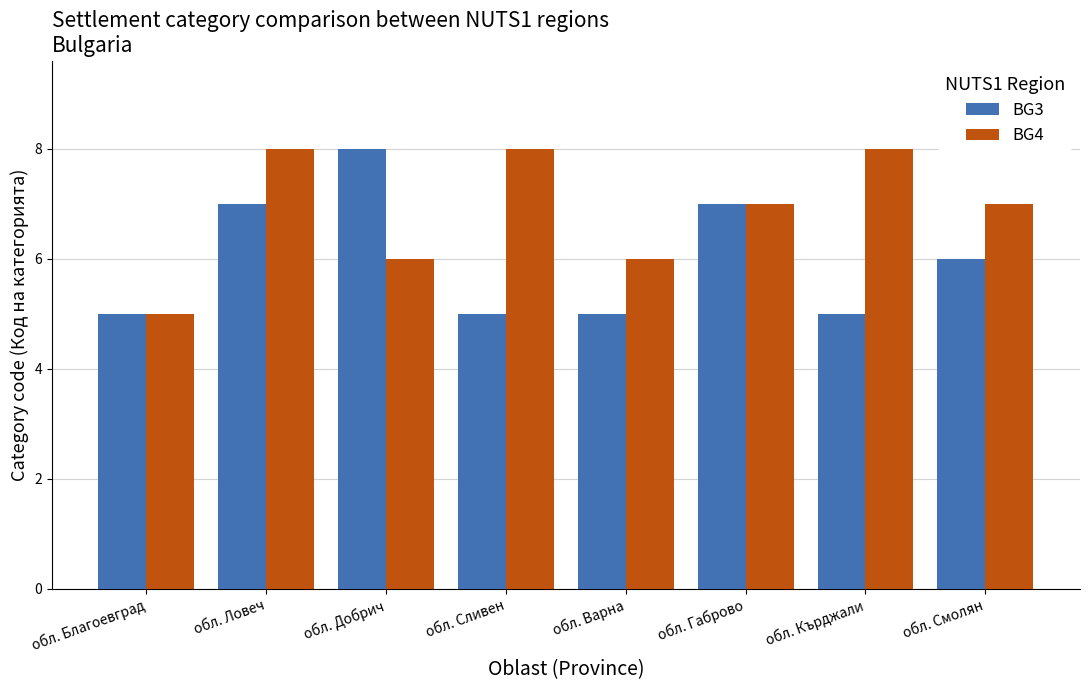

Is the value of BG3 at обл. Варна greater than the value of BG4 at обл. Добрич?

No